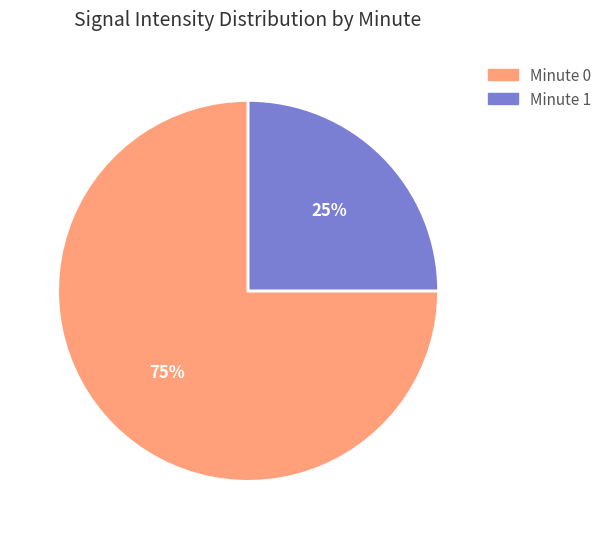

Do Minute 0 and Minute 1 together represent more than half of the pie?

Yes